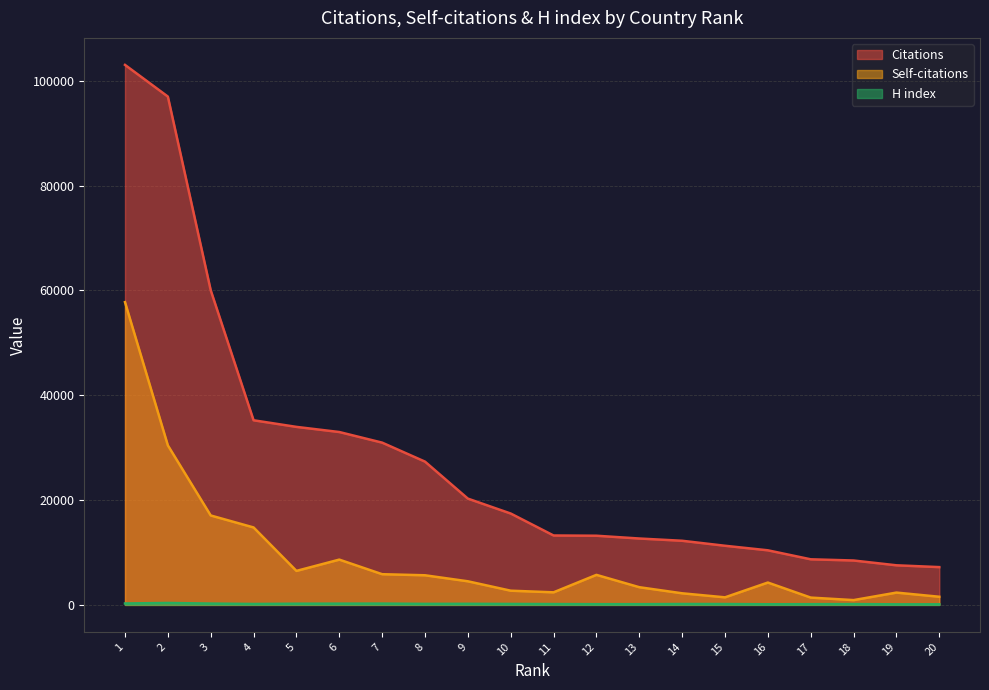

What is the value of the H index point at the 20th from the left?

113